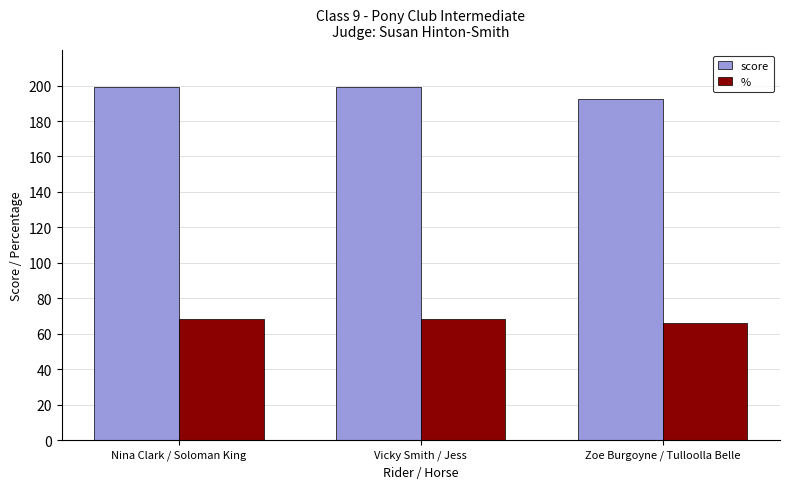

What is the greatest value displayed?

199.0